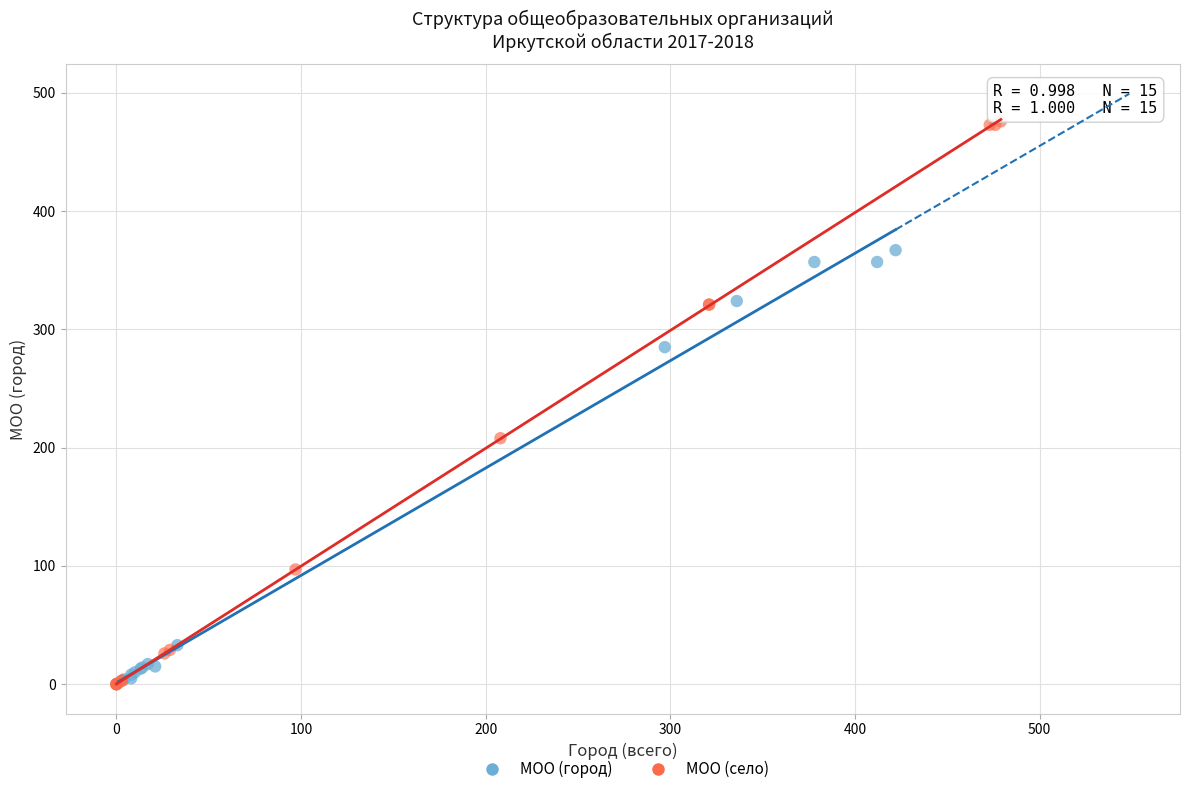

Which series has the largest Y range (max minus min)?

МОО (село)